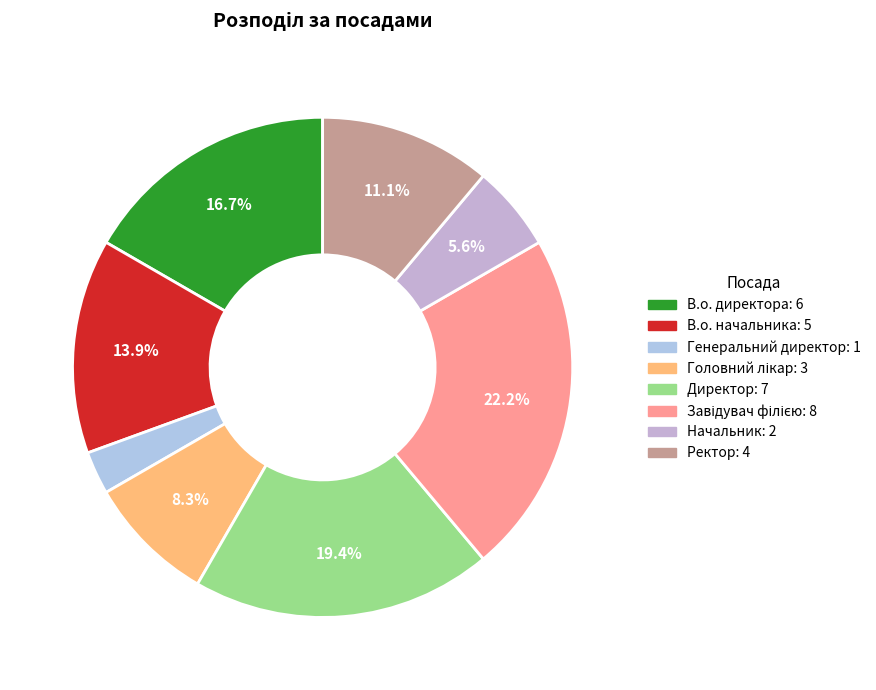

What is the ratio of the value at Генеральний директор to the value at Директор?

0.1